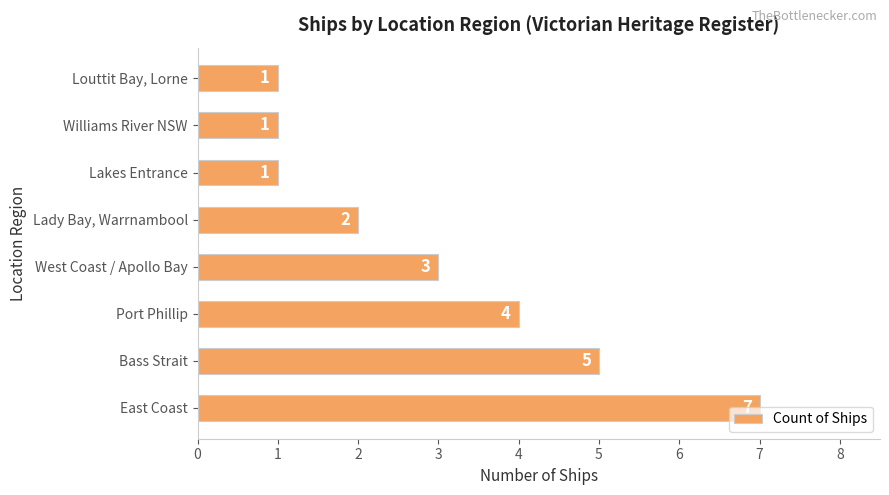

True or false: the data shows 2 at Lady Bay, Warrnambool.

True